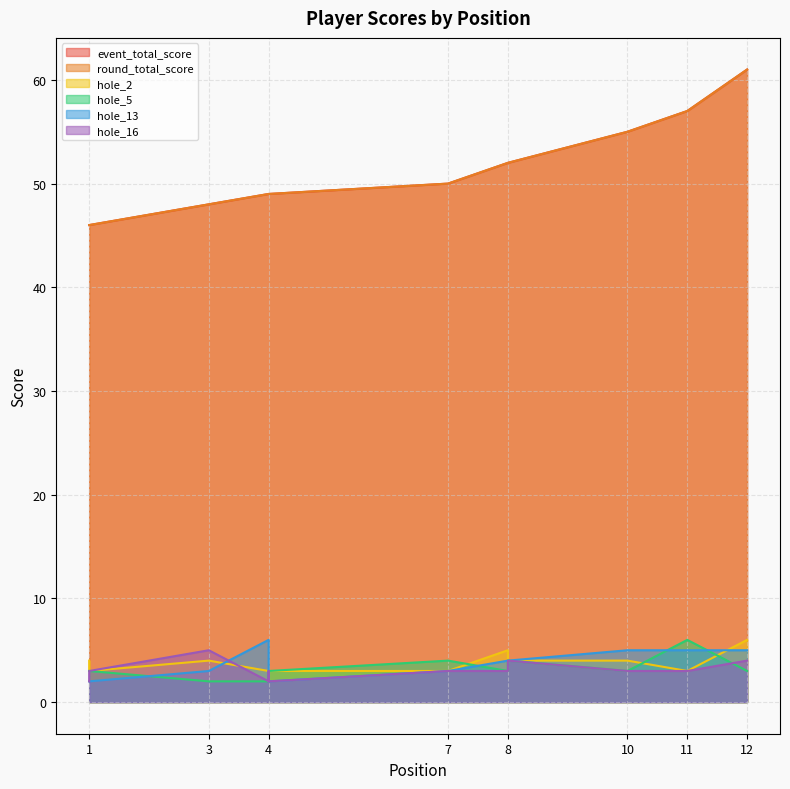

What is the total value across all series at 1?

103